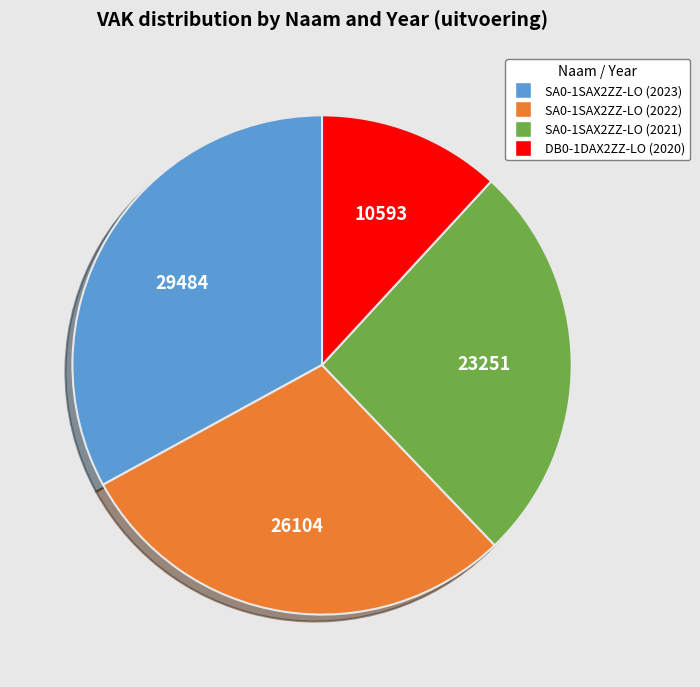

What is the smallest slice in the pie chart?

DB0-1DAX2ZZ-LO (2020)